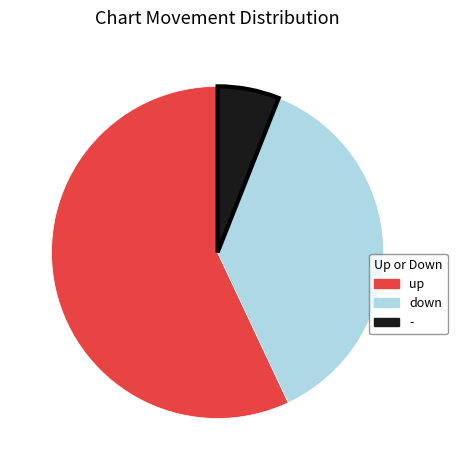

True or false: down accounts for 37% of the total.

True